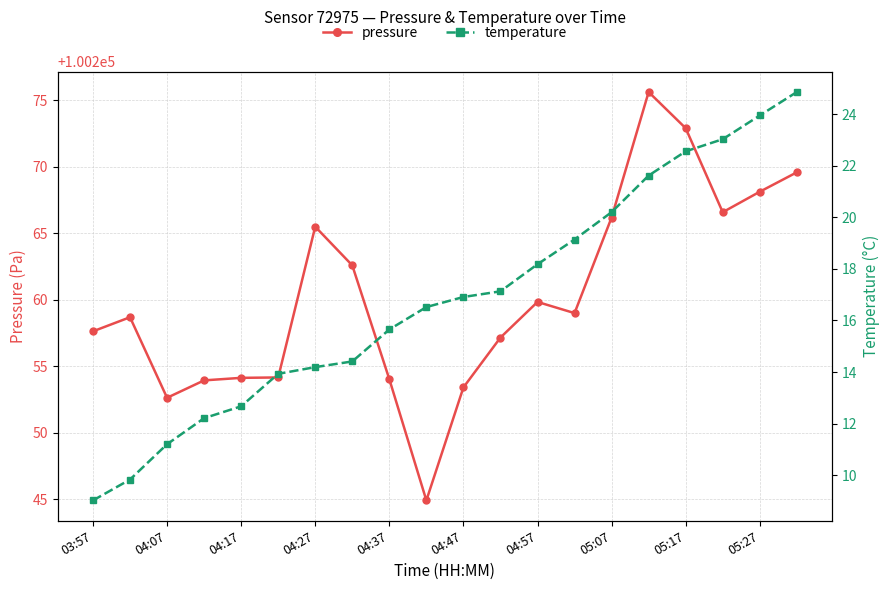

How many data points in pressure are above 100259?

9